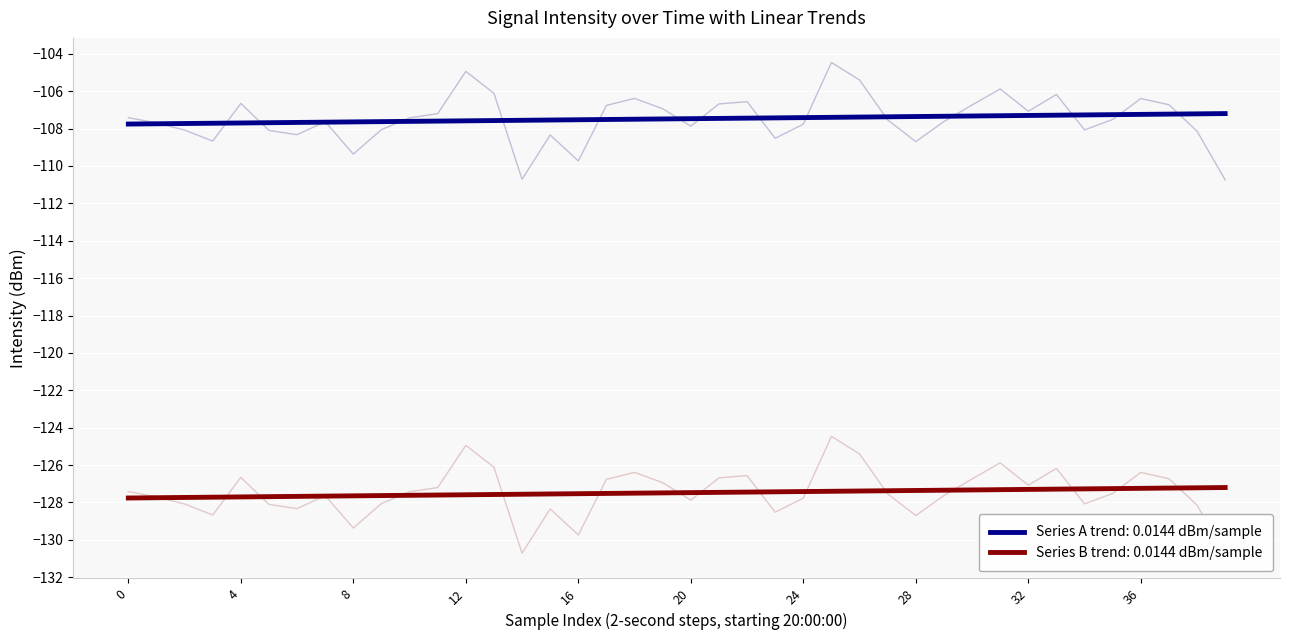

What is the lowest value of the Series A trend: 0.0144 dBm/sample series?

-107.8